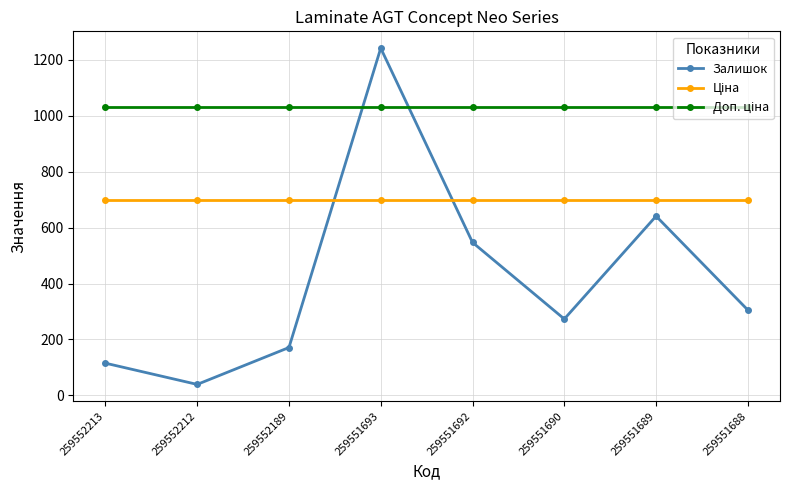

What is the difference between the Залишок values at 259551690 and 259551689?

368.0